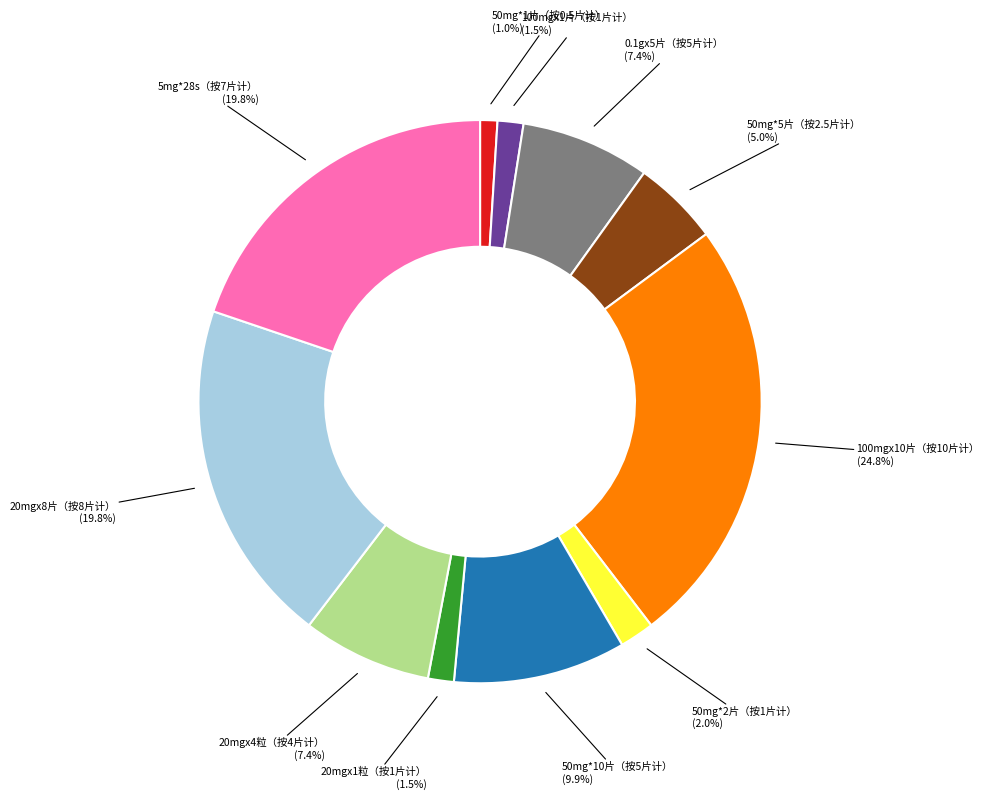

Does any single category account for the majority?

No